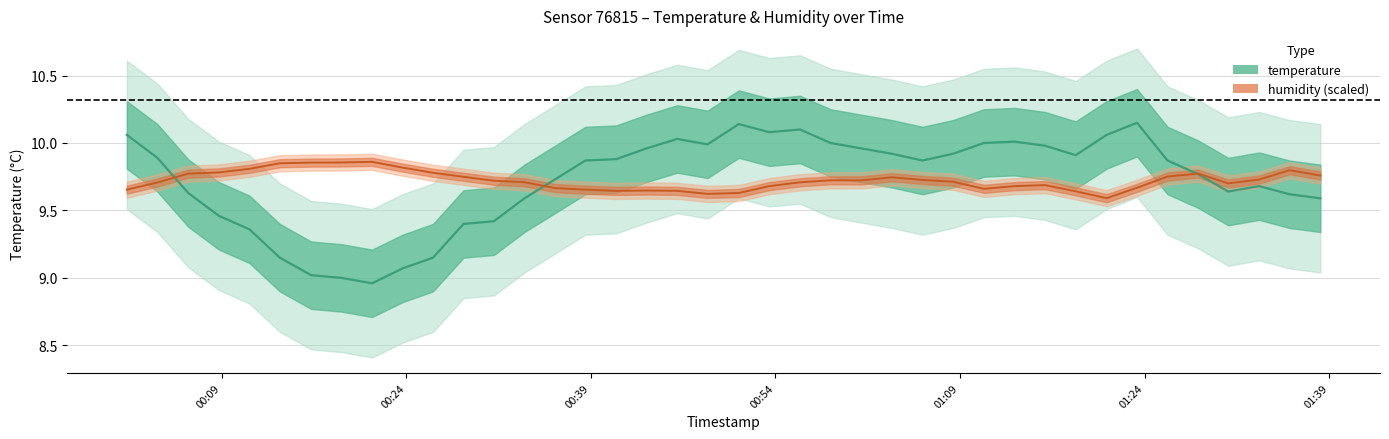

Does the chart have visible grid lines?

Yes